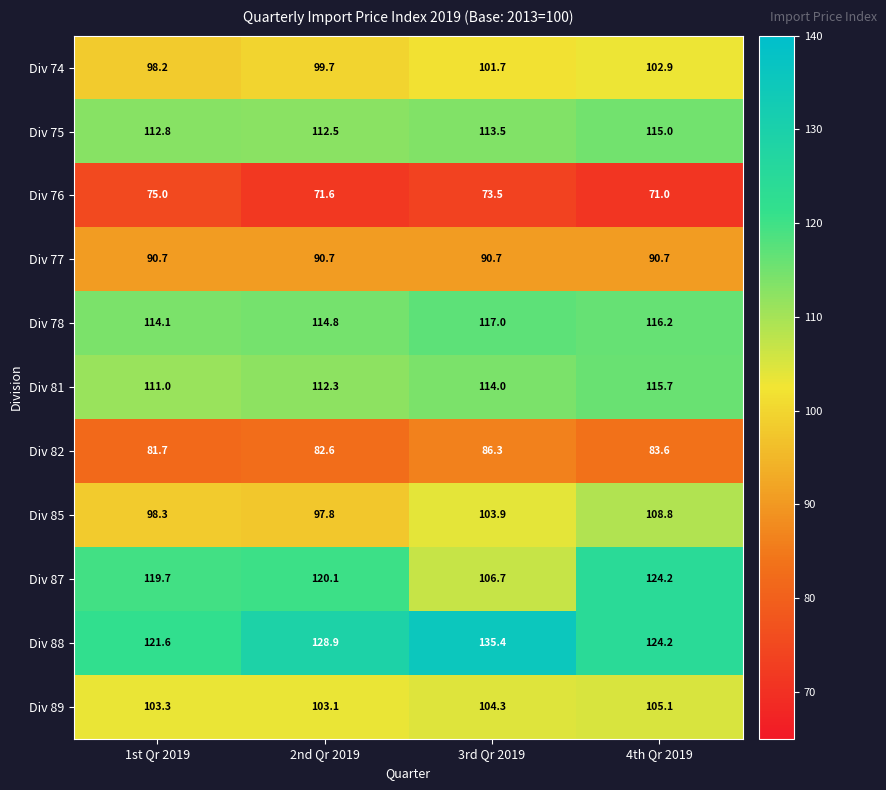

Which label corresponds to the largest value in the chart?

3rd Qr 2019